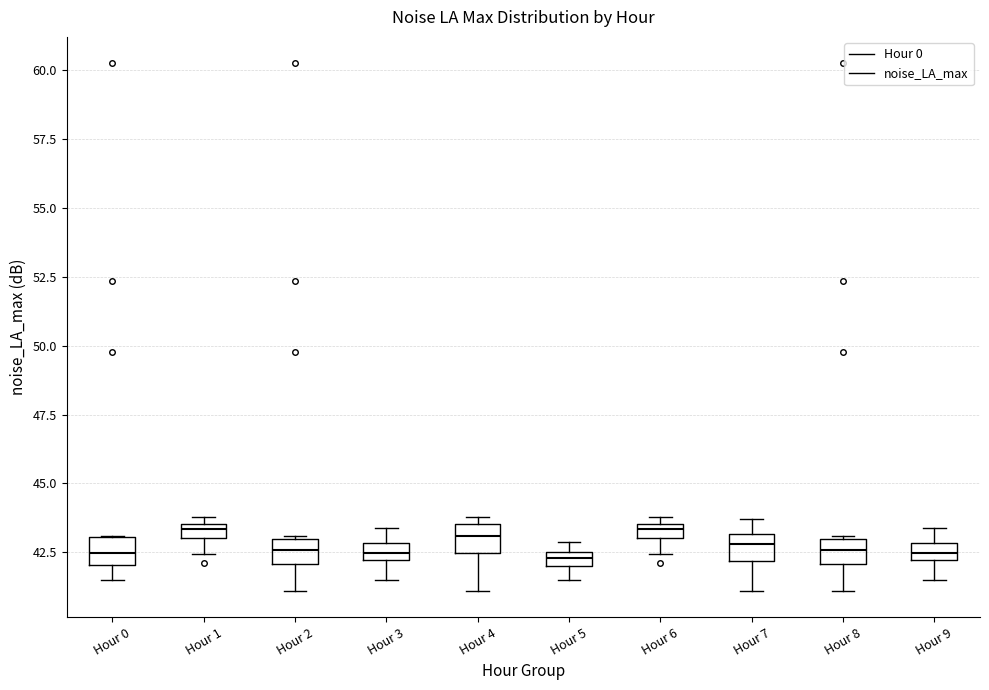

Where does the upper whisker of the box for Hour 7 end on the y-axis? The values are not printed on the chart, so give them approximately, as read against the axis.

43.5